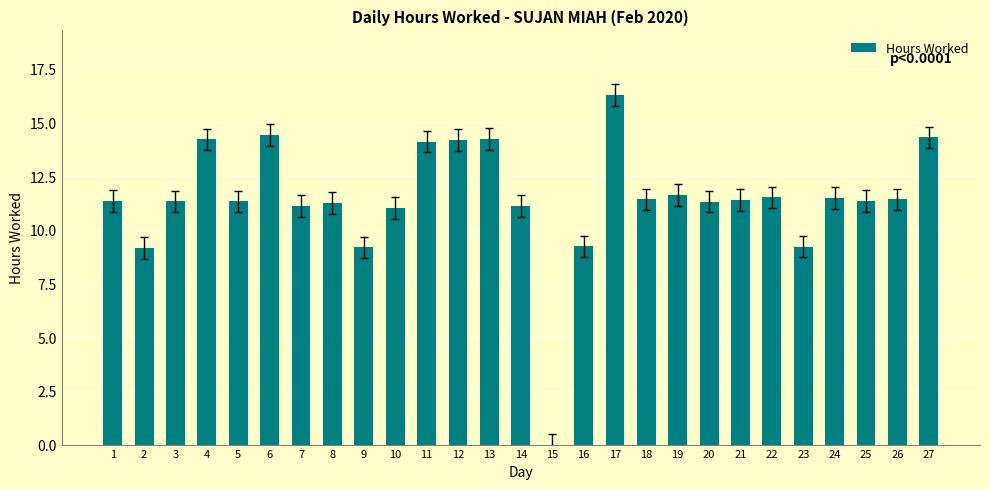

At which label does the data first exceed 11?

1